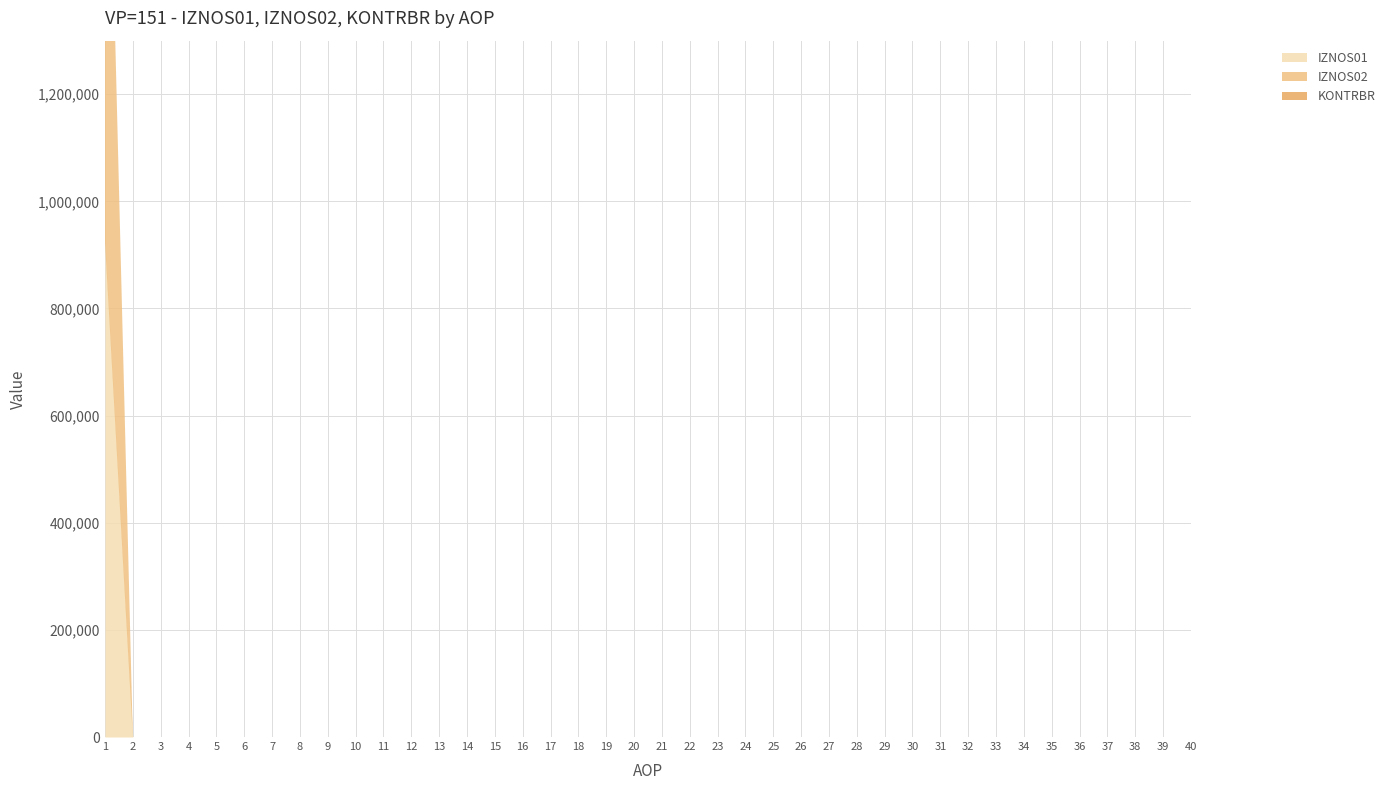

How many data points in KONTRBR are above 0?

1